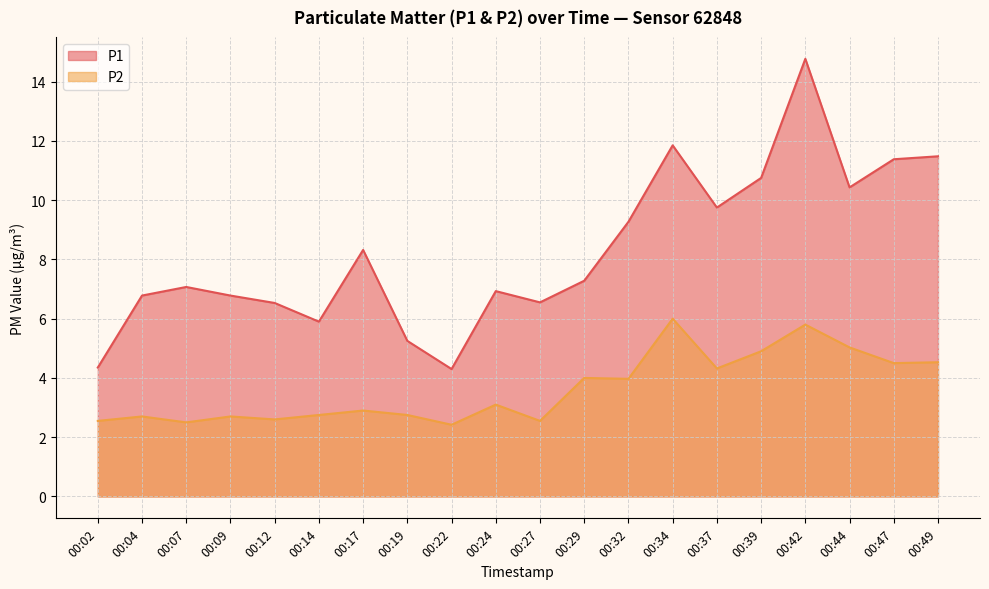

True or false: P2 has more than 2 points higher than both neighbors.

True